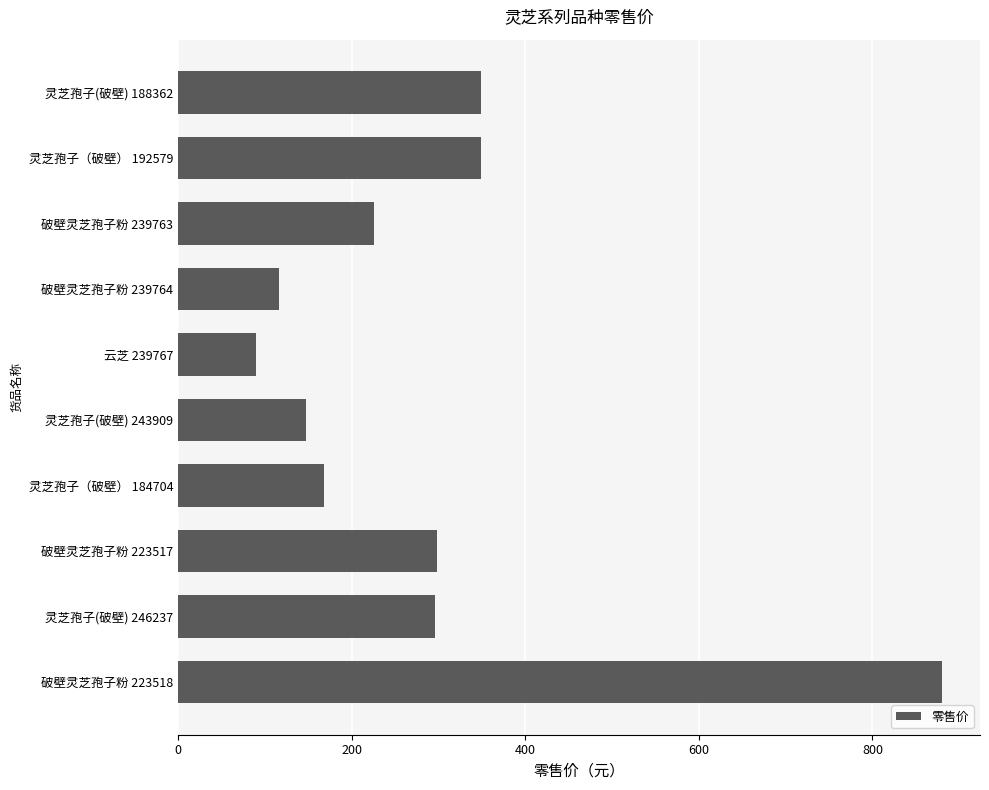

What is the value of the 4th bar from the top?

116